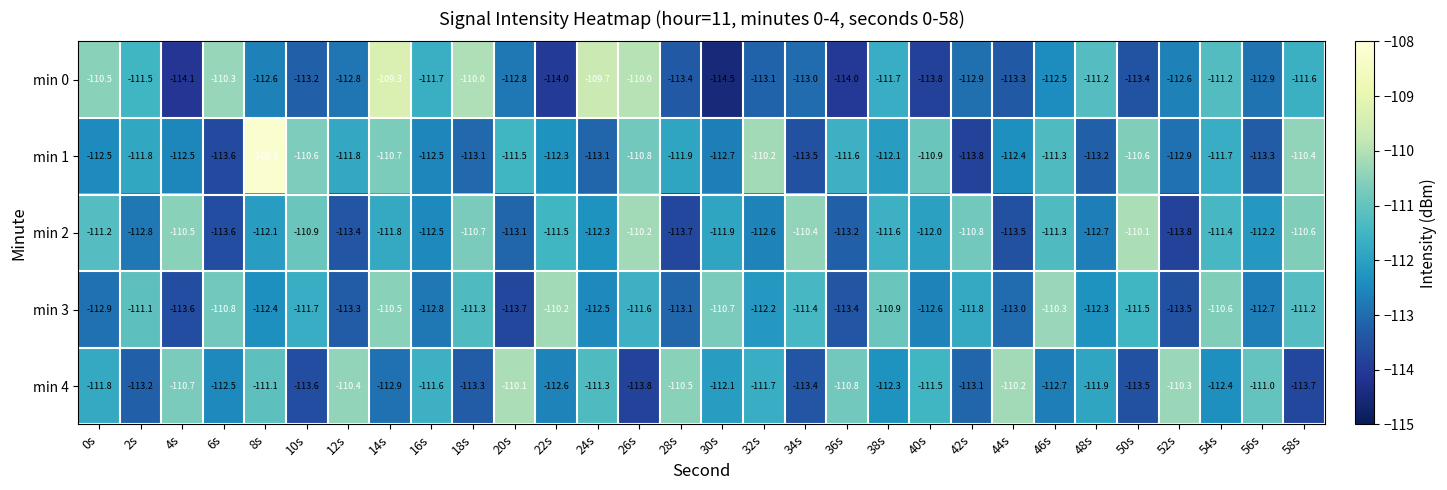

What is the difference between the highest and lowest values at 14s?

3.6